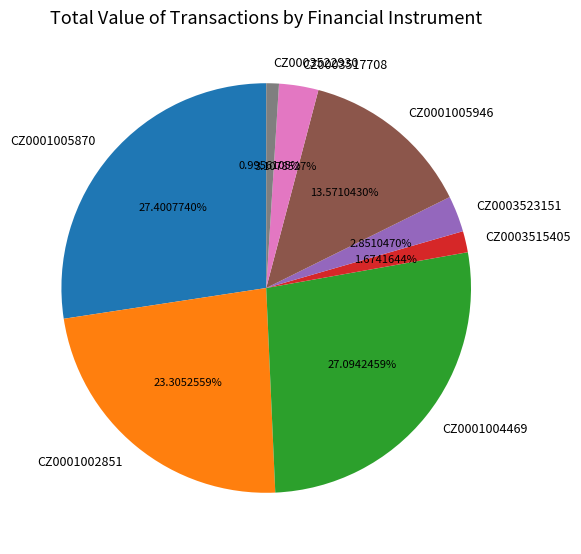

Count the number of slices in the pie.

8